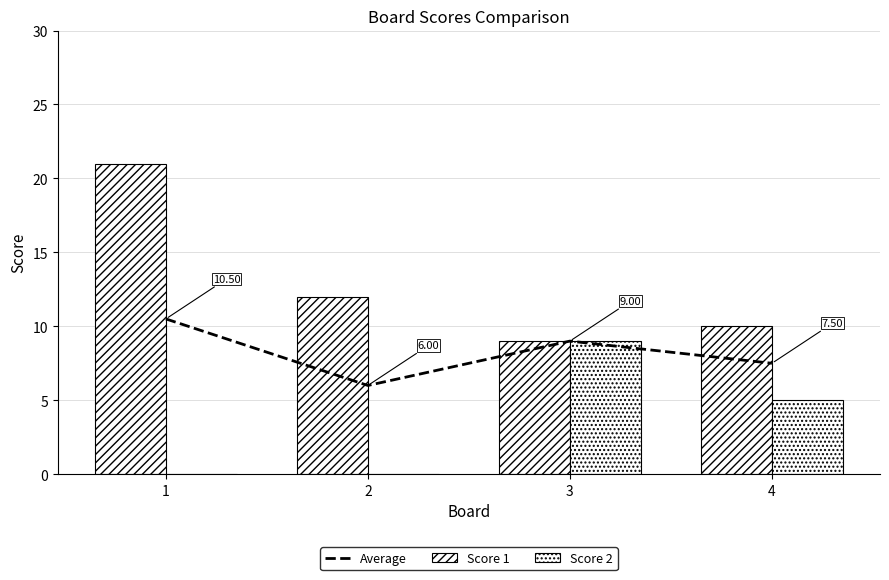

Between 2 and 1, which is larger?

1